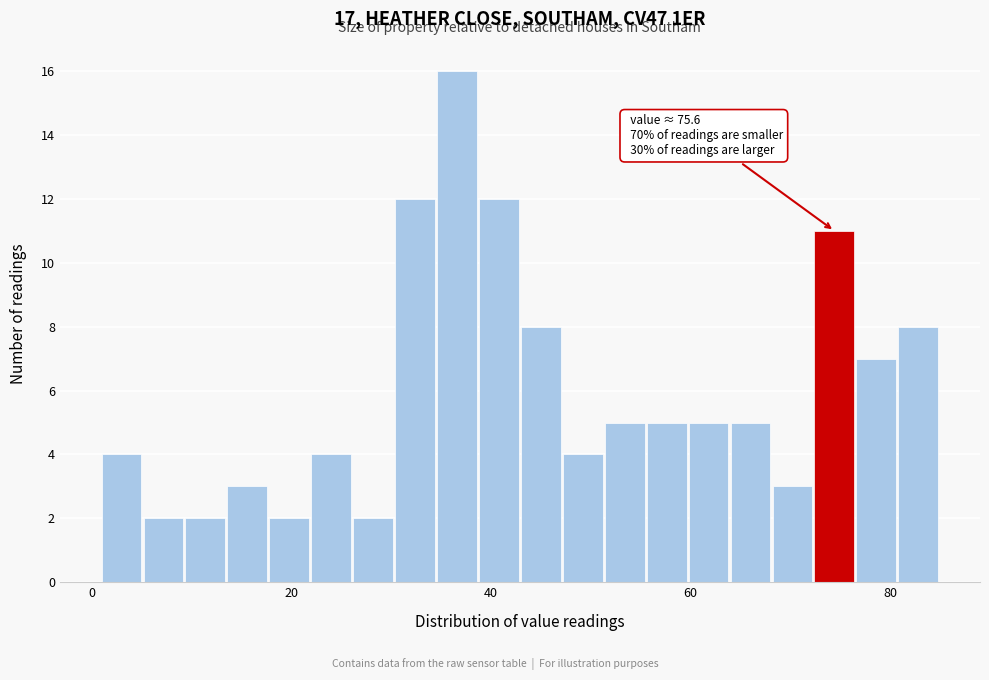

Read against the x-axis, roughly where is the centre of the tallest bar?

36